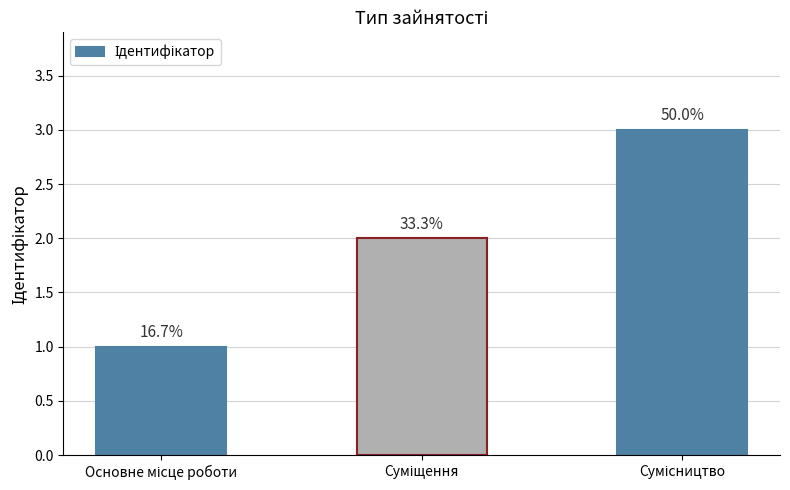

Where is the data nearest to the value 2?

Суміщення